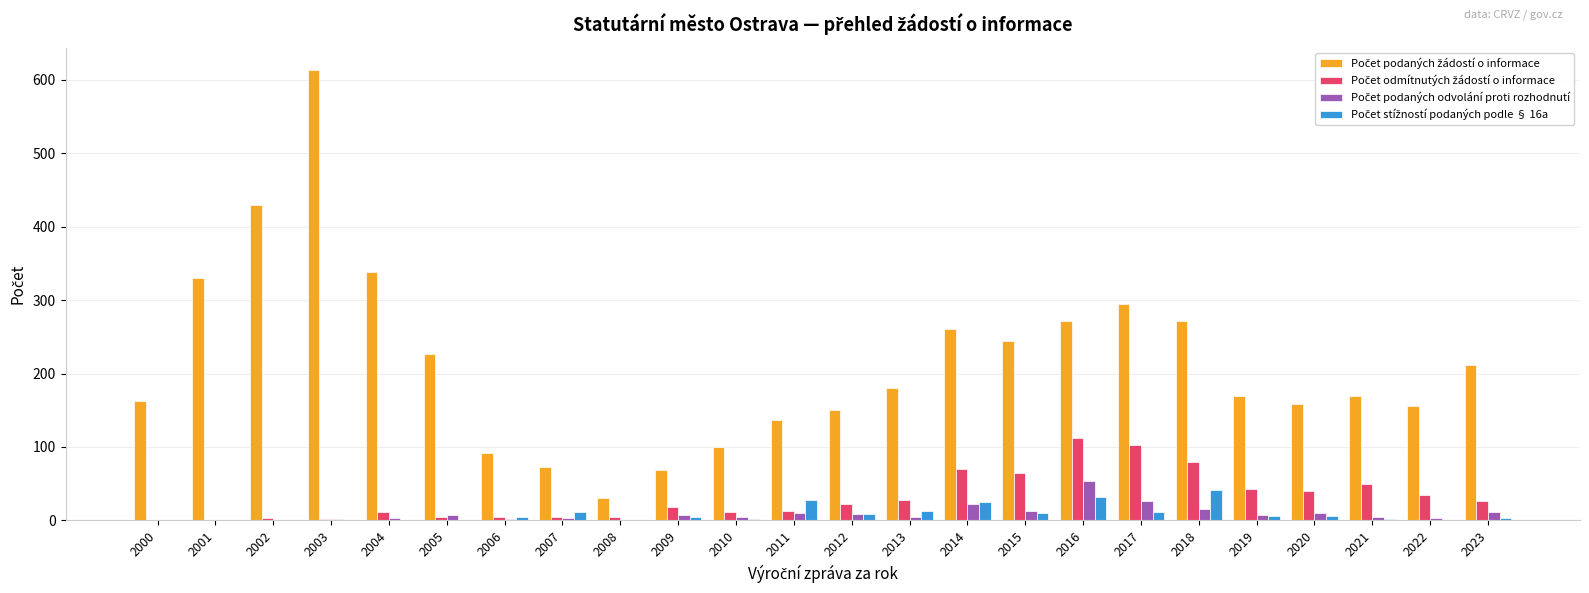

At which category is the sum across all series the highest?

2003